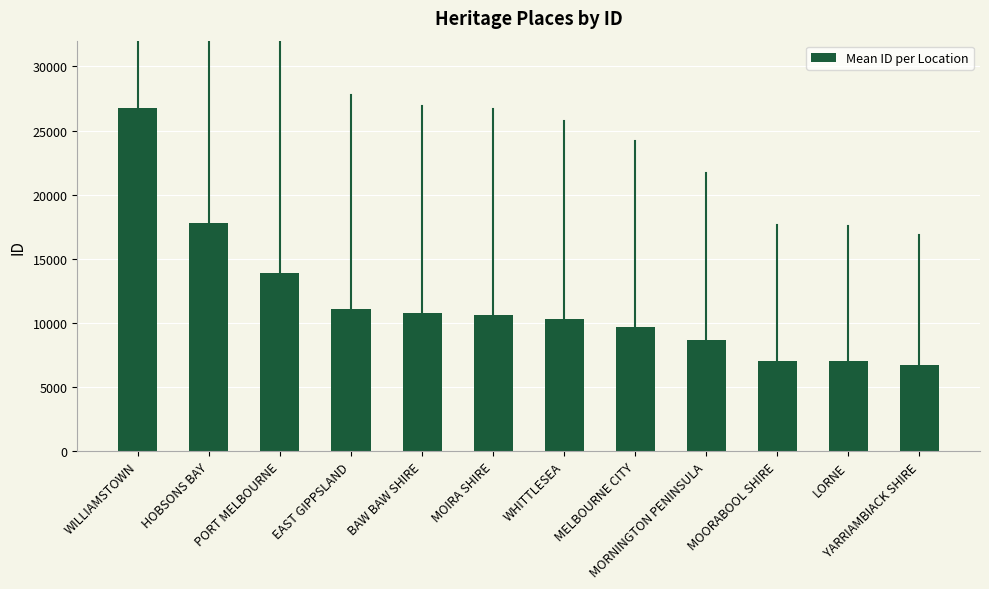

What is the smallest value displayed?

6751.0